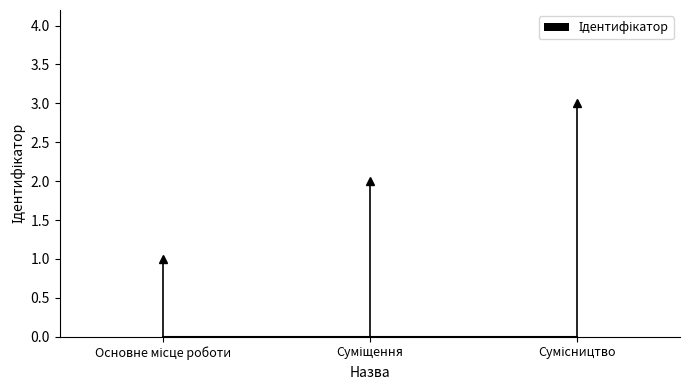

Are the bars horizontal?

No